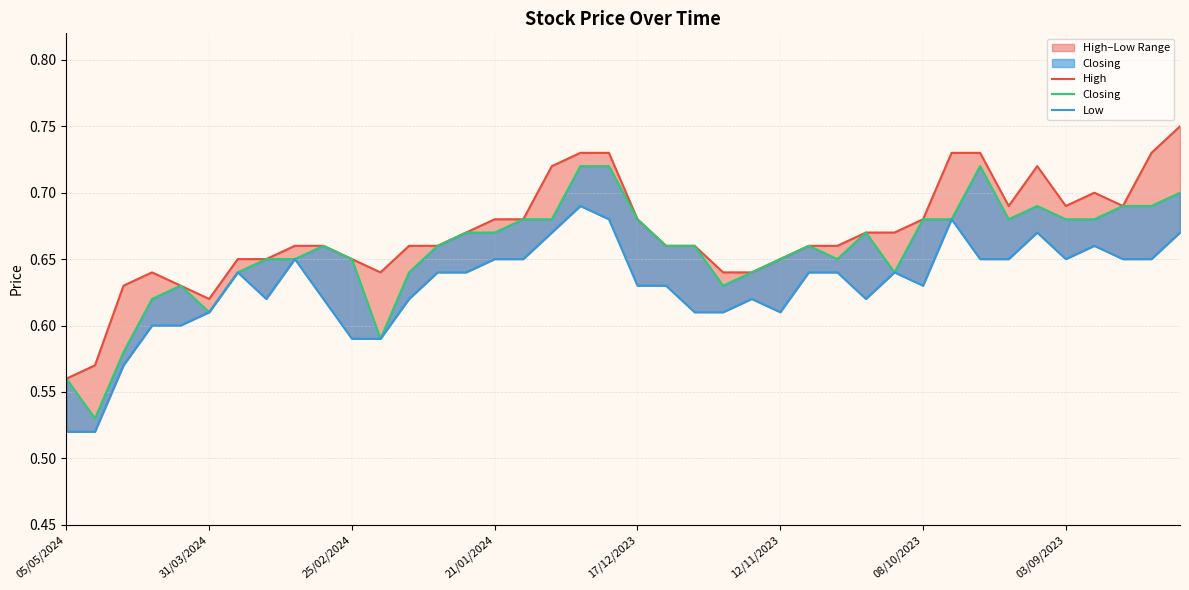

True or false: Low and Closing cross at least once.

False